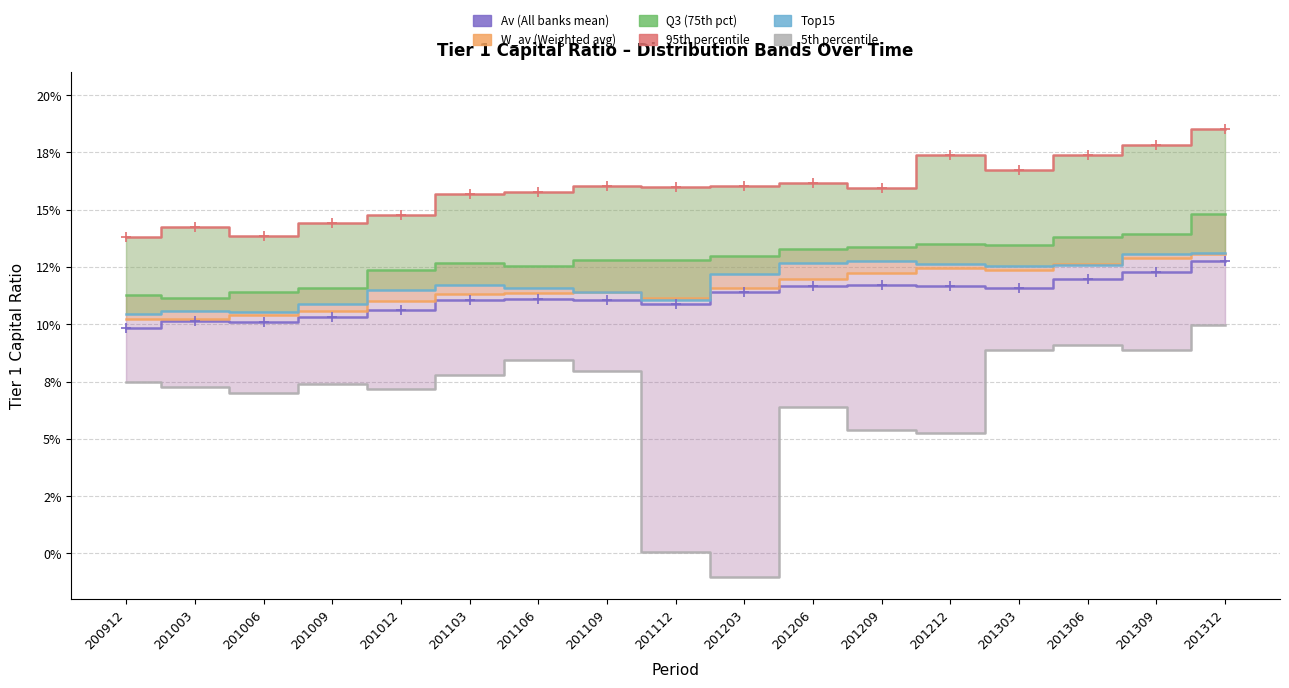

True or false: Av and 95th intersect in this chart.

False